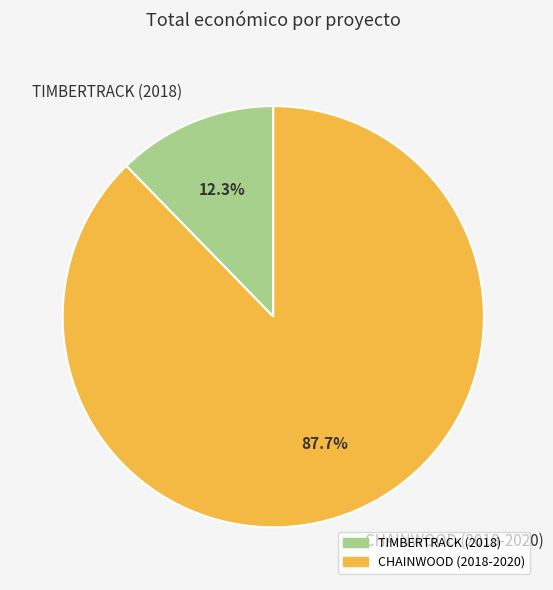

Count the number of slices in the pie.

2